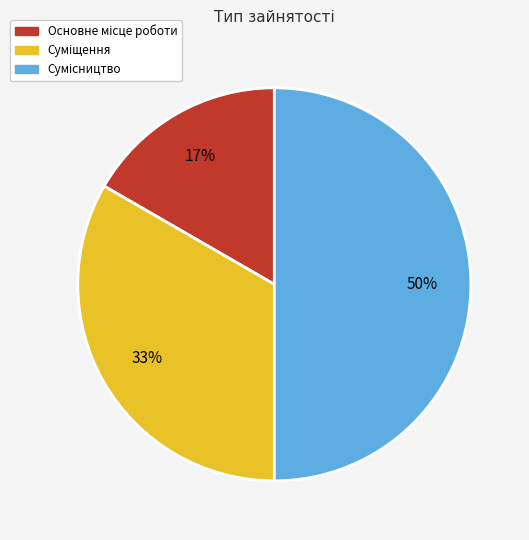

To the nearest percent, what is the average slice percentage?

33%